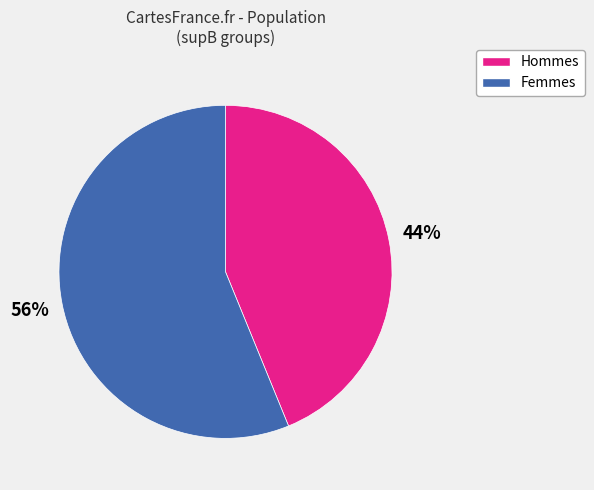

Does Femmes account for over 50% of the chart?

Yes